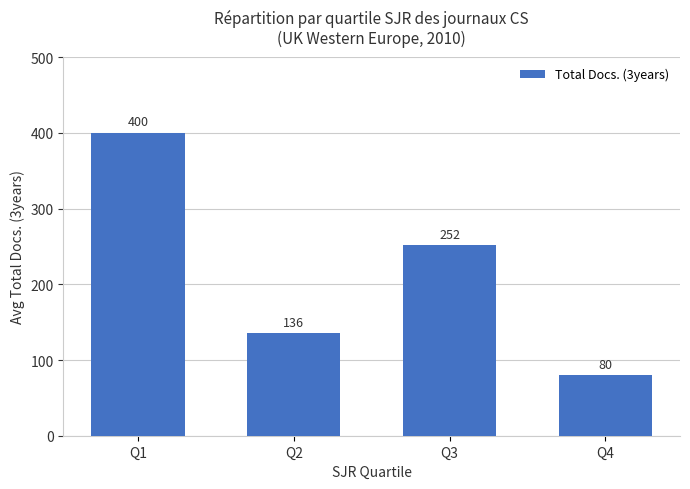

How many bars are there in total?

4